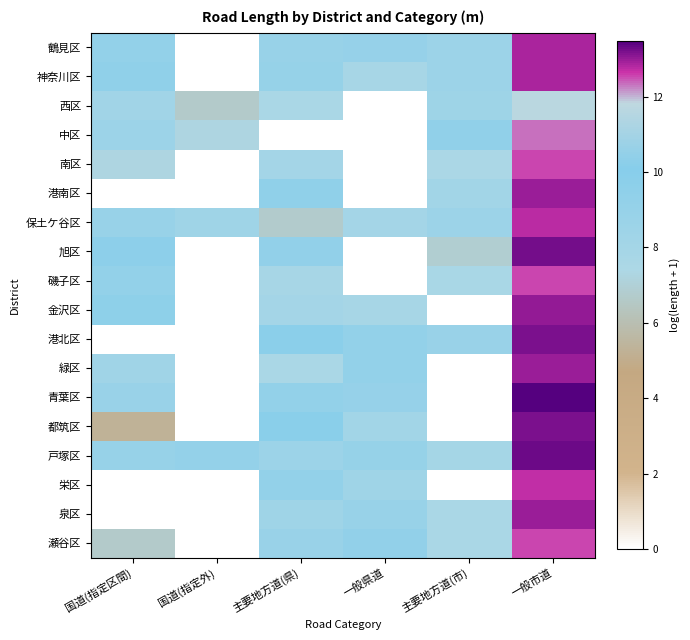

Reading right to left, list all the values displayed in this chart.

鶴見区: 一般市道=12.8	主要地方道(市)=8.6	一般県道=9.0	主要地方道(県)=8.9	国道(指定外)=0.0	国道(指定区間)=9.2
神奈川区: 一般市道=12.9	主要地方道(市)=8.5	一般県道=7.8	主要地方道(県)=9.0	国道(指定外)=0.0	国道(指定区間)=9.4
西区: 一般市道=11.7	主要地方道(市)=8.5	一般県道=0.0	主要地方道(県)=7.6	国道(指定外)=6.7	国道(指定区間)=8.2
中区: 一般市道=12.3	主要地方道(市)=9.3	一般県道=0.0	主要地方道(県)=0.0	国道(指定外)=7.3	国道(指定区間)=8.5
南区: 一般市道=12.6	主要地方道(市)=7.5	一般県道=0.0	主要地方道(県)=8.0	国道(指定外)=0.0	国道(指定区間)=7.3
港南区: 一般市道=13.0	主要地方道(市)=8.2	一般県道=0.0	主要地方道(県)=9.4	国道(指定外)=0.0	国道(指定区間)=0.0
保土ケ谷区: 一般市道=12.7	主要地方道(市)=8.6	一般県道=8.0	主要地方道(県)=6.7	国道(指定外)=8.4	国道(指定区間)=8.9
旭区: 一般市道=13.3	主要地方道(市)=6.9	一般県道=0.0	主要地方道(県)=9.3	国道(指定外)=0.0	国道(指定区間)=9.6
磯子区: 一般市道=12.5	主要地方道(市)=7.7	一般県道=0.0	主要地方道(県)=7.8	国道(指定外)=0.0	国道(指定区間)=9.2
金沢区: 一般市道=13.0	主要地方道(市)=0.0	一般県道=7.8	主要地方道(県)=8.0	国道(指定外)=0.0	国道(指定区間)=9.5
港北区: 一般市道=13.2	主要地方道(市)=8.8	一般県道=9.2	主要地方道(県)=9.8	国道(指定外)=0.0	国道(指定区間)=0.0
緑区: 一般市道=13.0	主要地方道(市)=0.0	一般県道=9.2	主要地方道(県)=7.6	国道(指定外)=0.0	国道(指定区間)=8.3
青葉区: 一般市道=13.5	主要地方道(市)=0.0	一般県道=9.0	主要地方道(県)=9.2	国道(指定外)=0.0	国道(指定区間)=8.8
都筑区: 一般市道=13.2	主要地方道(市)=0.0	一般県道=8.2	主要地方道(県)=9.8	国道(指定外)=0.0	国道(指定区間)=5.3
戸塚区: 一般市道=13.3	主要地方道(市)=7.9	一般県道=8.9	主要地方道(県)=8.5	国道(指定外)=9.1	国道(指定区間)=8.9
栄区: 一般市道=12.7	主要地方道(市)=0.0	一般県道=8.4	主要地方道(県)=9.2	国道(指定外)=0.0	国道(指定区間)=0.0
泉区: 一般市道=13.0	主要地方道(市)=7.5	一般県道=8.9	主要地方道(県)=8.3	国道(指定外)=0.0	国道(指定区間)=0.0
瀬谷区: 一般市道=12.6	主要地方道(市)=7.6	一般県道=9.3	主要地方道(県)=8.8	国道(指定外)=0.0	国道(指定区間)=6.7